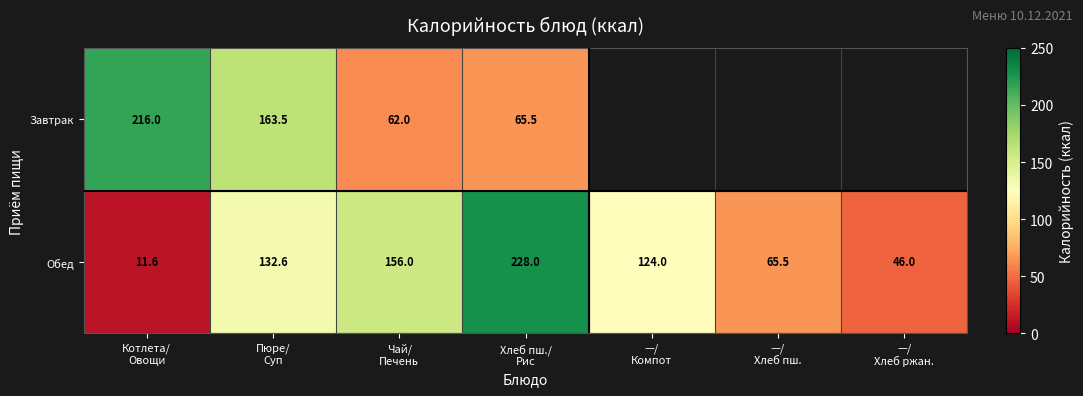

What is the smallest value displayed?

11.6